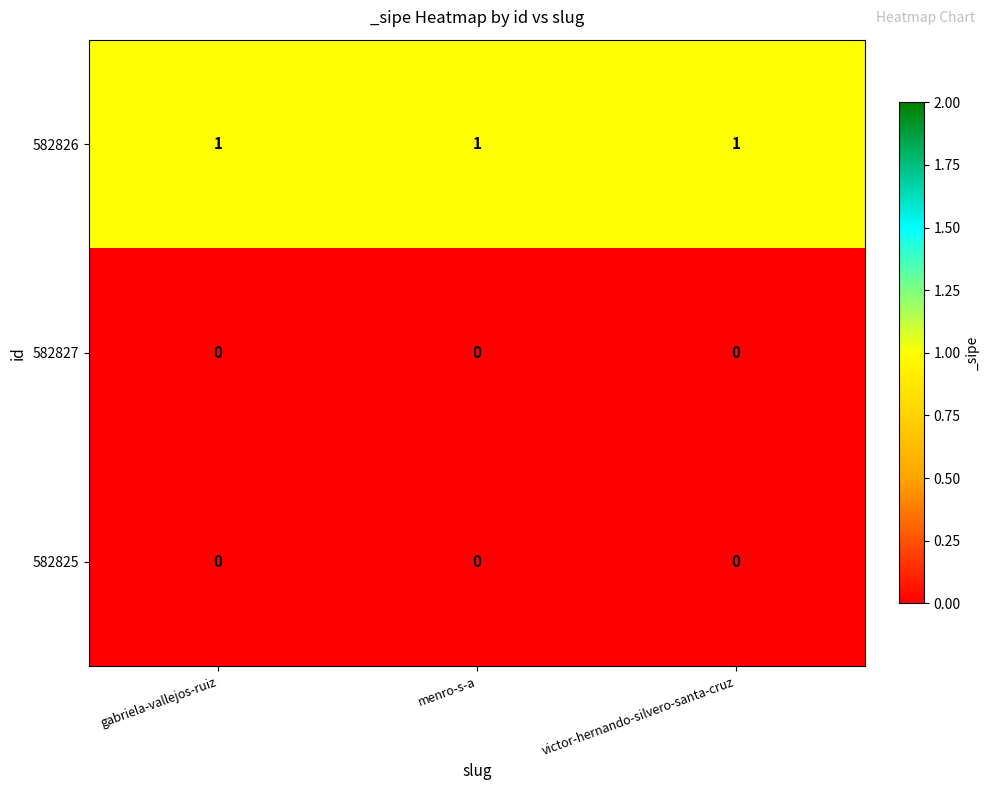

Count the number of data series in this chart.

3